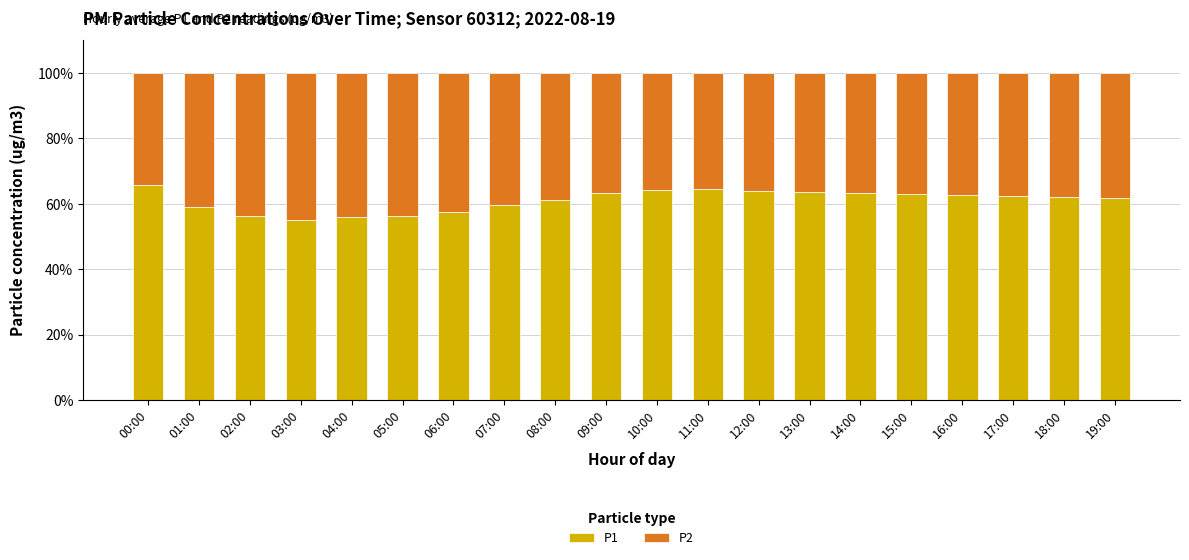

The P1 series shows 80.2 at 05:00. True or false?

False